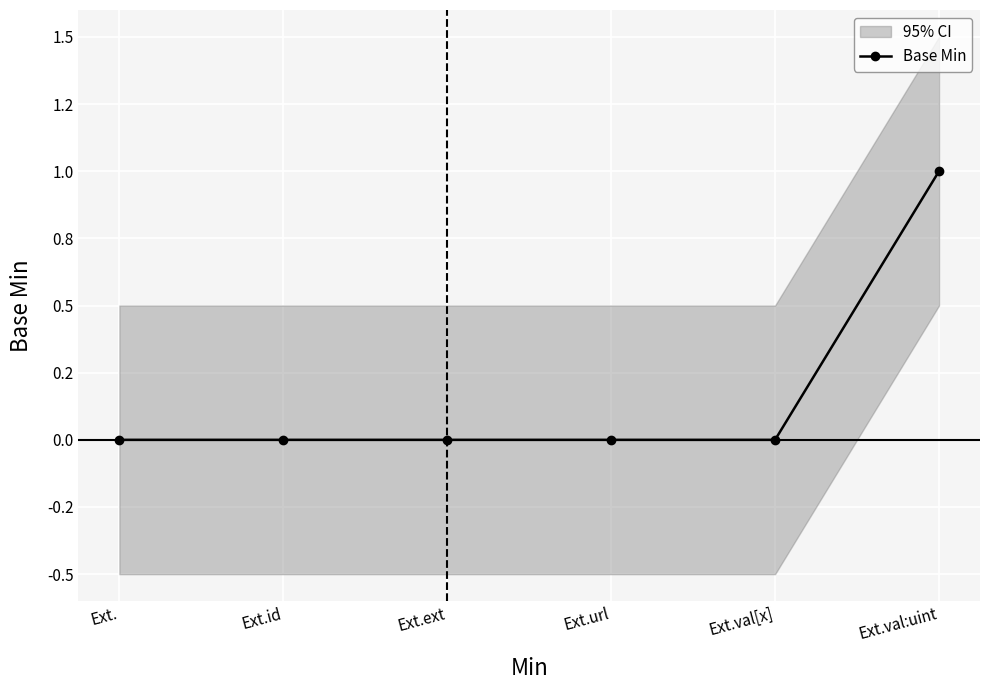

List the labels in order of value, largest first.

Ext.val:uint, Ext., Ext.id, Ext.ext, Ext.url, Ext.val[x]